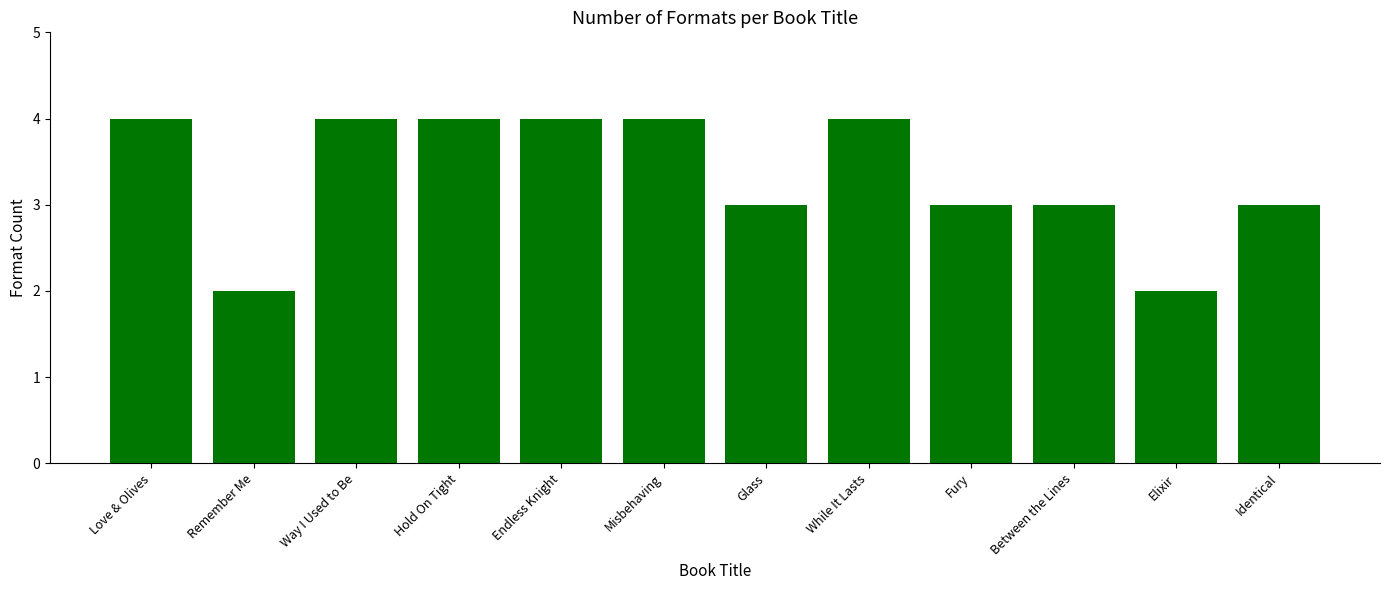

Which has a higher value, Endless Knight or Identical?

Endless Knight